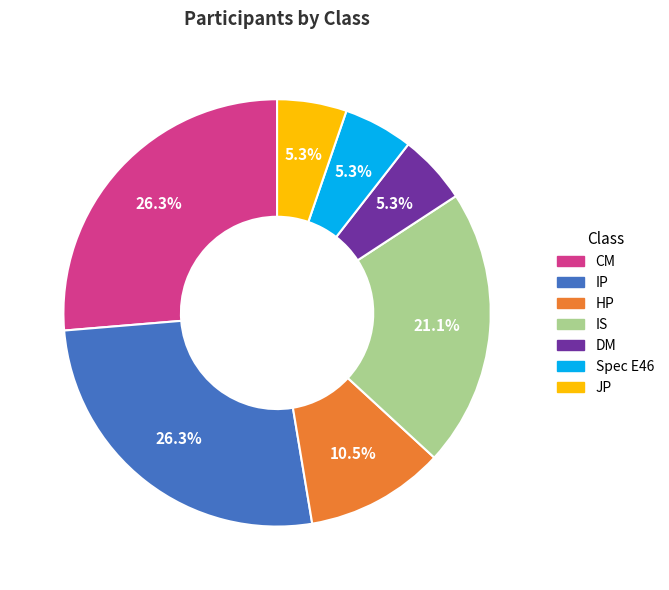

To the nearest percent, what is the difference between the largest and smallest slice percentages?

21%